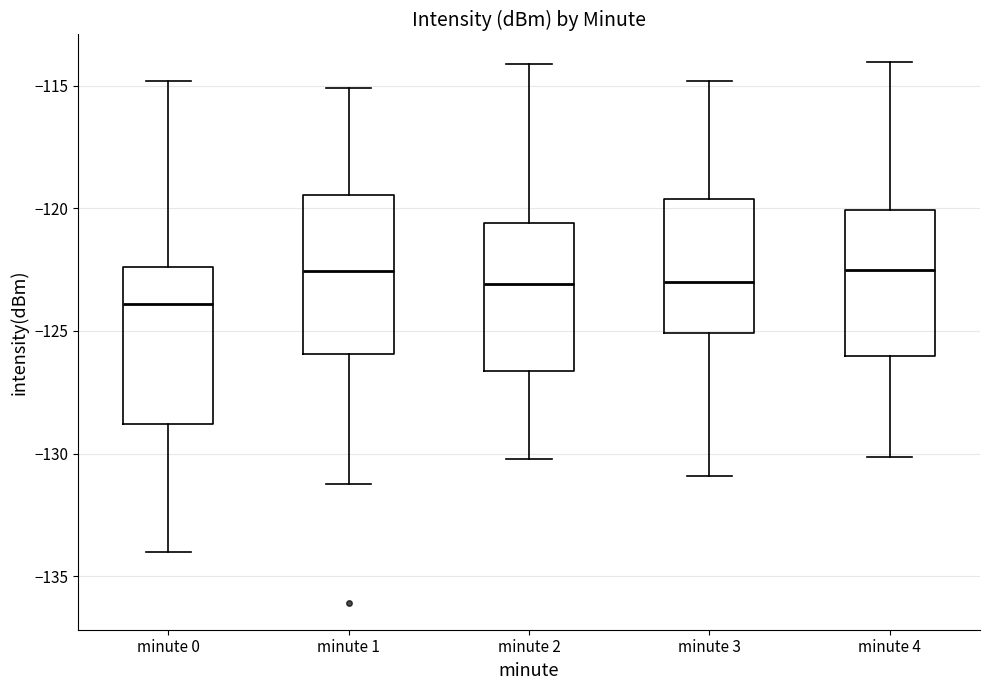

Reading left to right, transcribe this box plot: for each box, give where its median line is, the range the box spans, and where its two whiskers end, as read against the y-axis. The values are not printed on the chart, so give them approximately, as read against the axis.

minute 0: median -124.0, box -129.0 to -122.5, whiskers -134.0 to -115.0
minute 1: median -122.5, box -126.0 to -119.5, whiskers -131.0 to -115.0
minute 2: median -123.0, box -126.5 to -120.5, whiskers -130.0 to -114.0
minute 3: median -123.0, box -125.0 to -119.5, whiskers -131.0 to -115.0
minute 4: median -122.5, box -126.0 to -120.0, whiskers -130.0 to -114.0